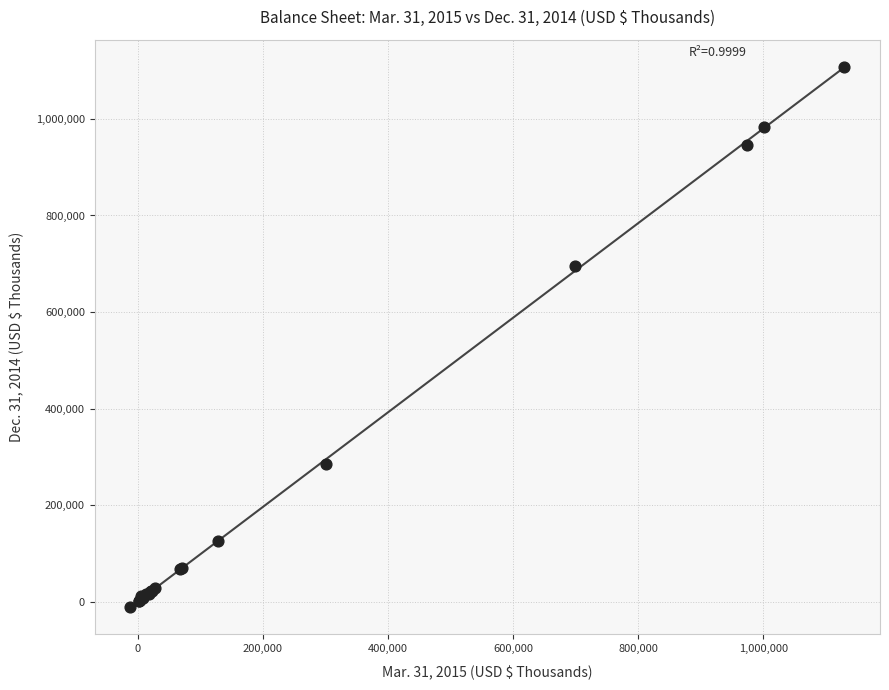

What Y value in the scatter plot is closest to 548200?

695835